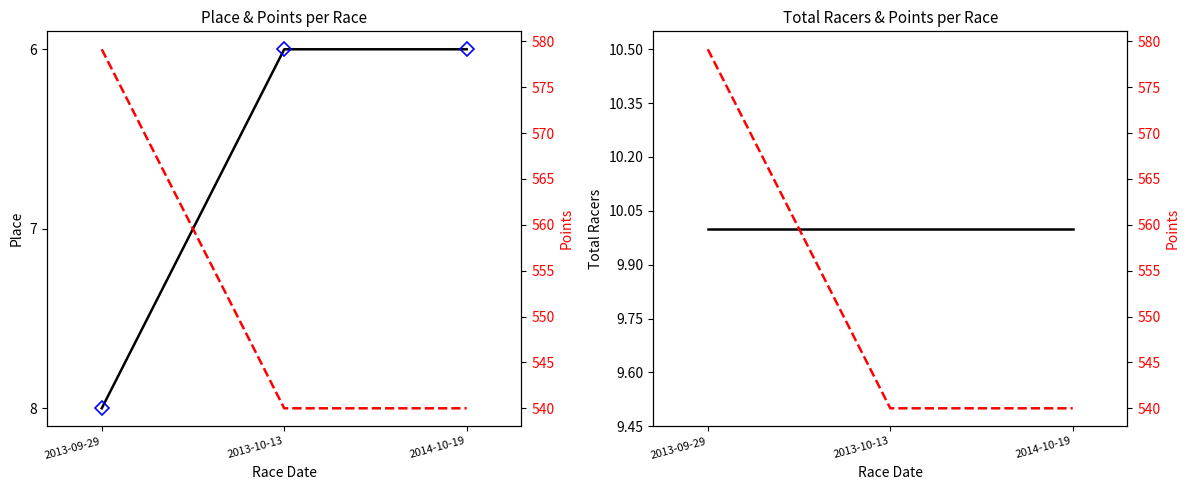

At which label is Place markers closest to 7?

2013-09-29